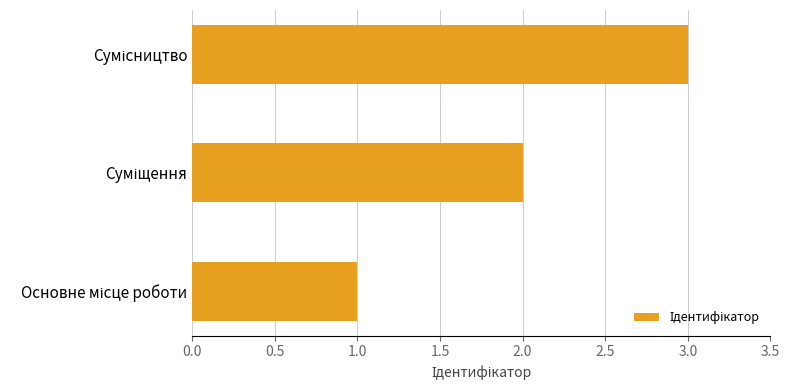

What is the sum of all values?

6